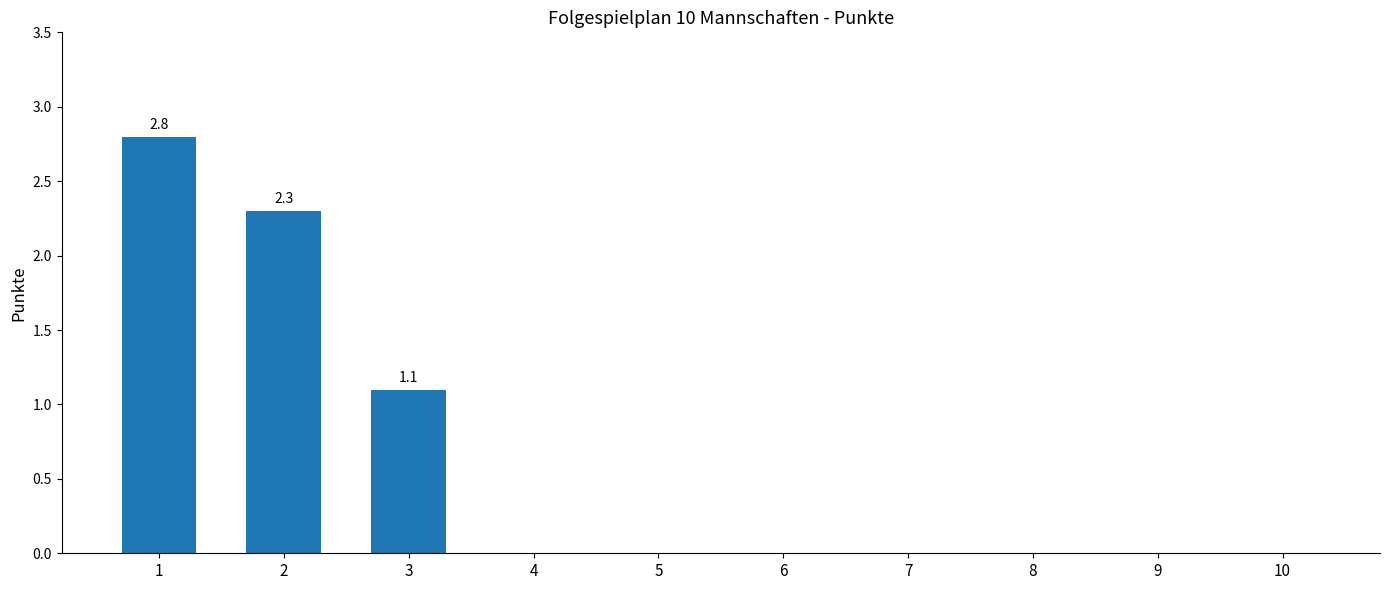

Reading left to right, transcribe all the data shown in this chart.

1=2.8	2=2.3	3=1.1	4=0.0	5=0.0	6=0.0	7=0.0	8=0.0	9=0.0	10=0.0